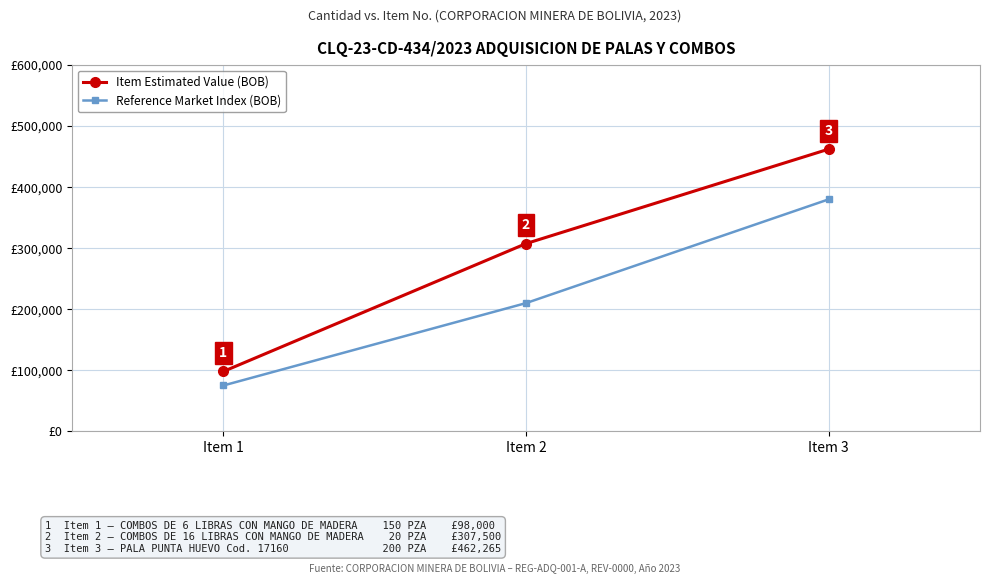

Which series has the widest spread of values?

Item Estimated Value (BOB)